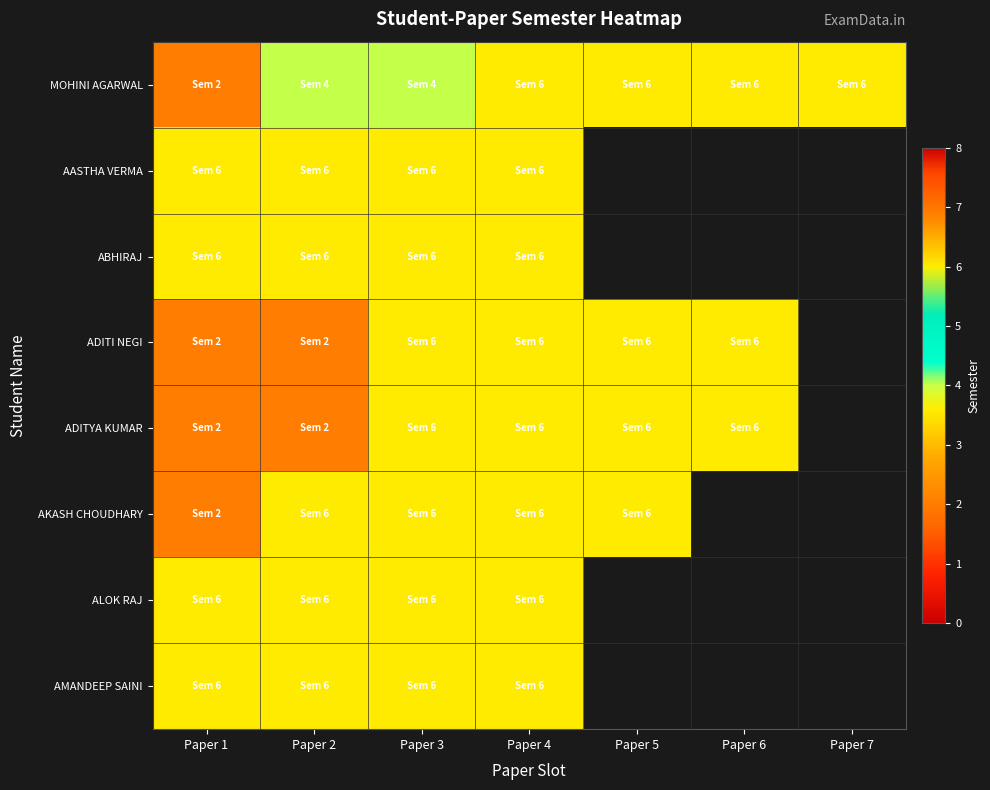

At which category does the chart reach its peak across all series?

Paper 4